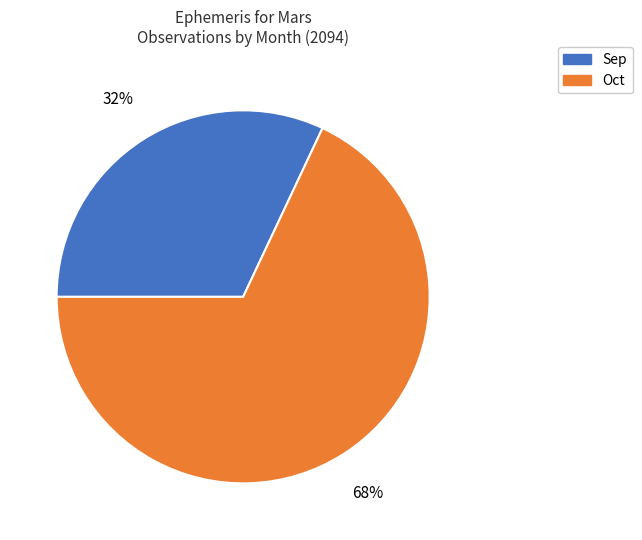

To the nearest percent, what is the difference between the Sep and Oct slice percentages?

36%